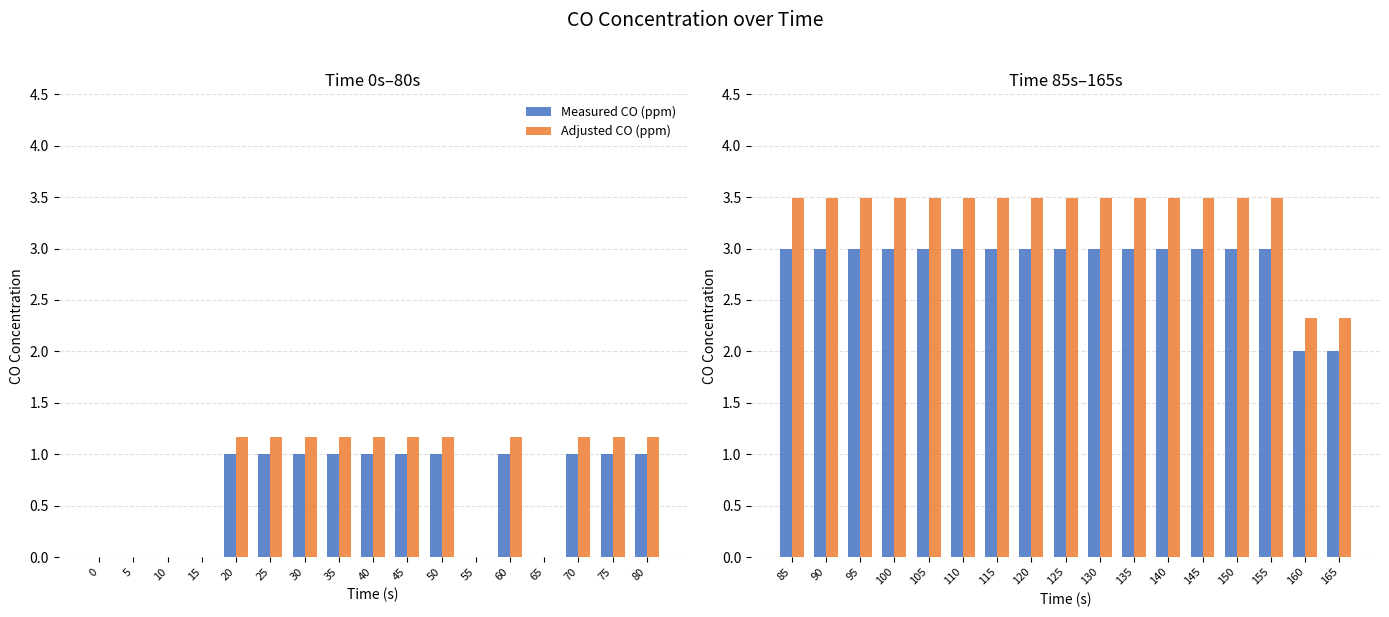

Which has a higher value, 110 or 150?

110